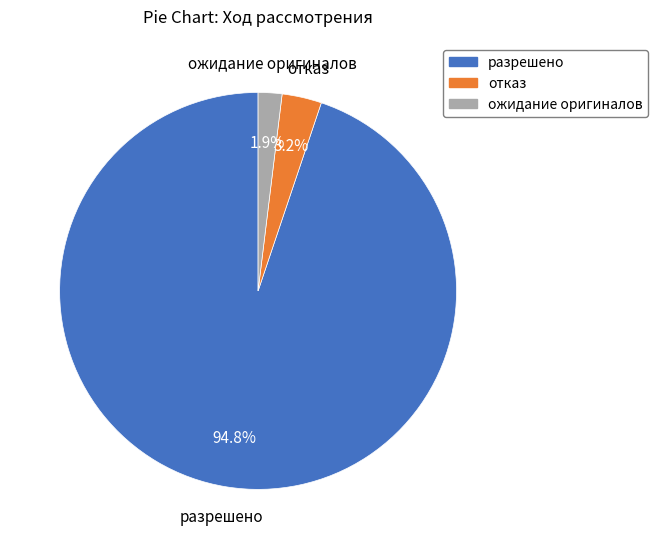

Approximately how many times larger is the value at отказ compared to ожидание оригиналов?

1.7